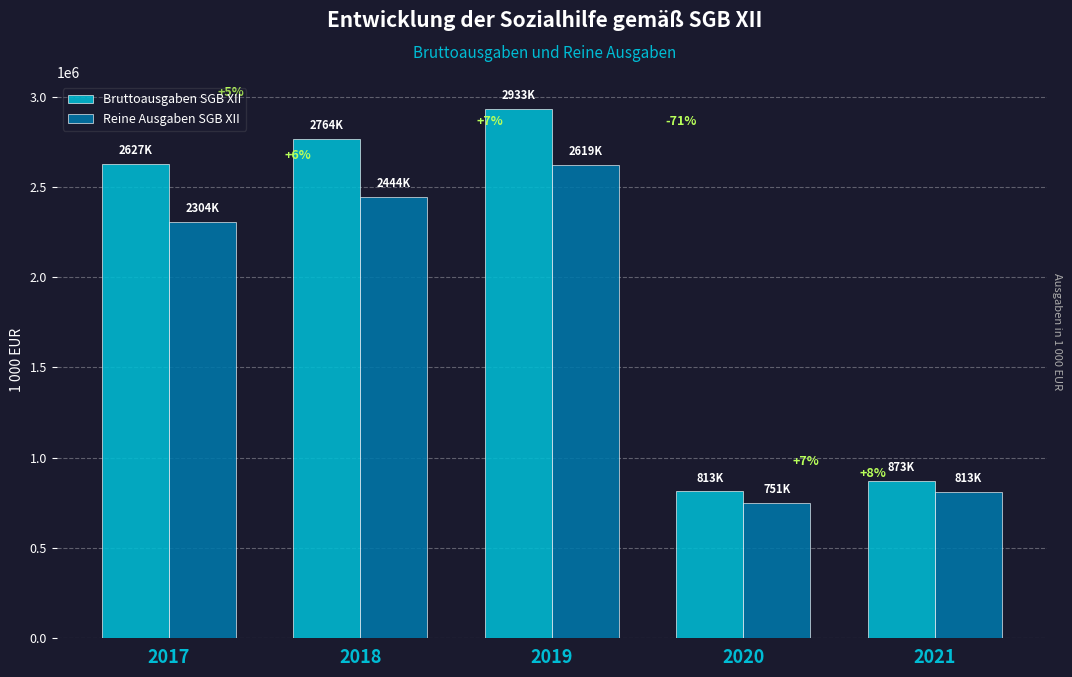

What is the difference between the maximum and minimum values in the Reine Ausgaben SGB XII series?

1868540.4